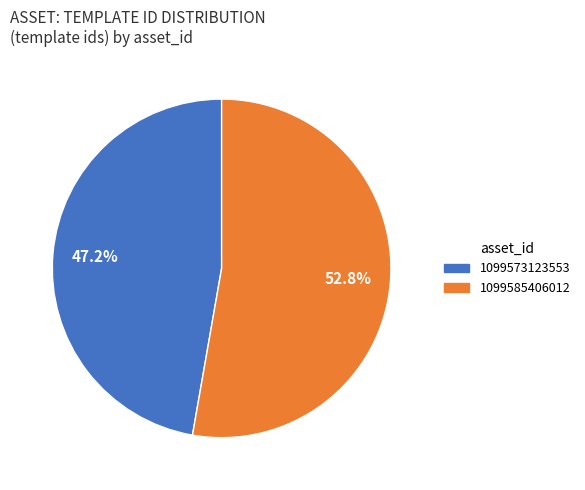

What is the majority slice?

1099585406012